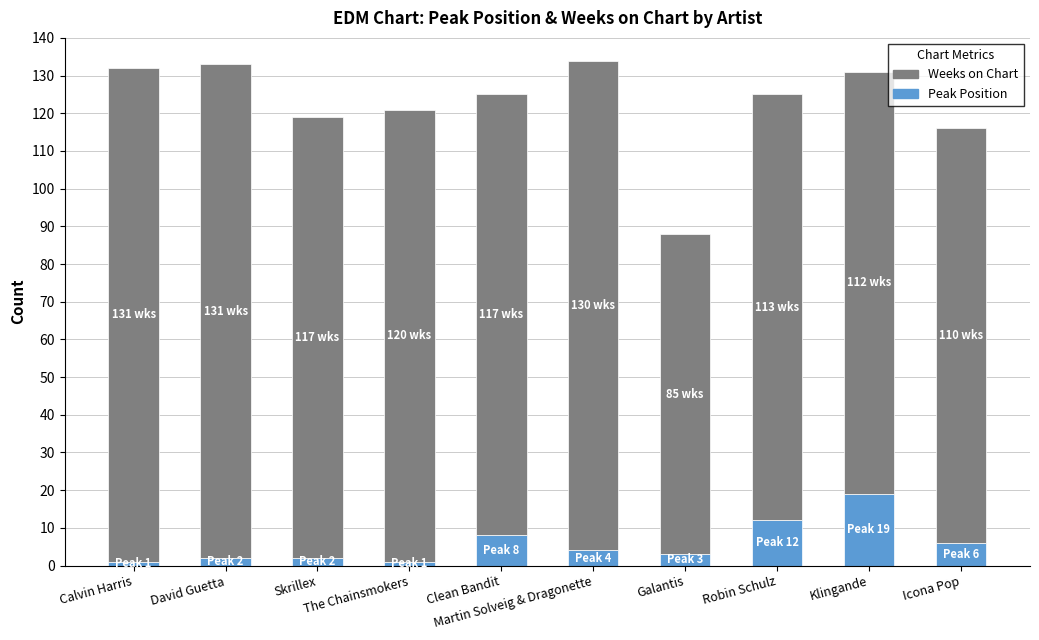

What is the difference between the second highest and minimum values in the Peak Position series?

11